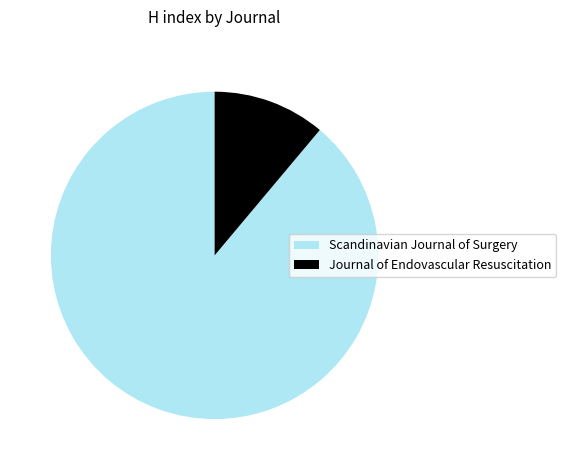

True or false: Scandinavian Journal of Surgery accounts for 89% of the total.

True